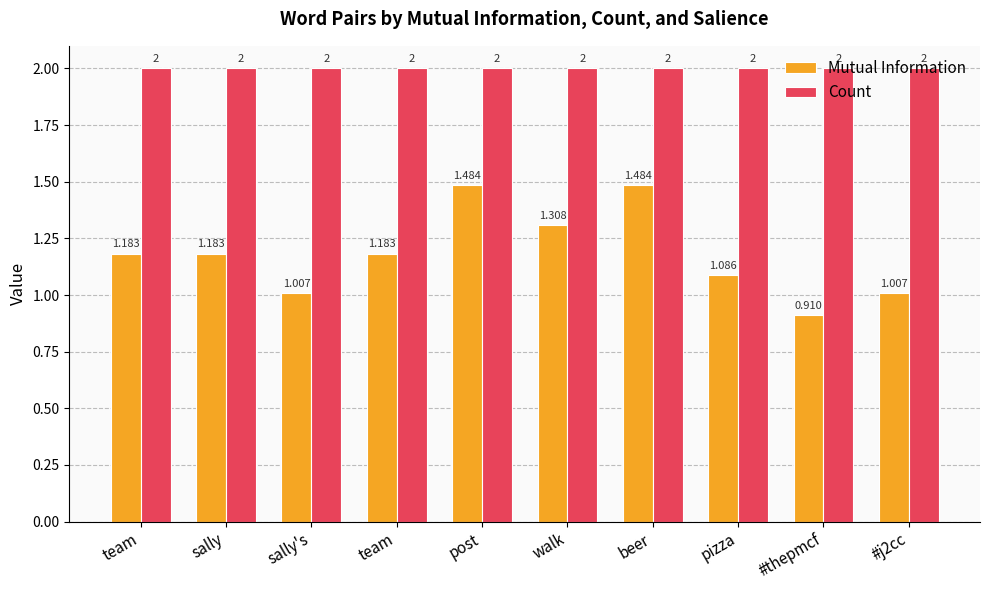

What is the minimum value for Mutual Information?

0.9